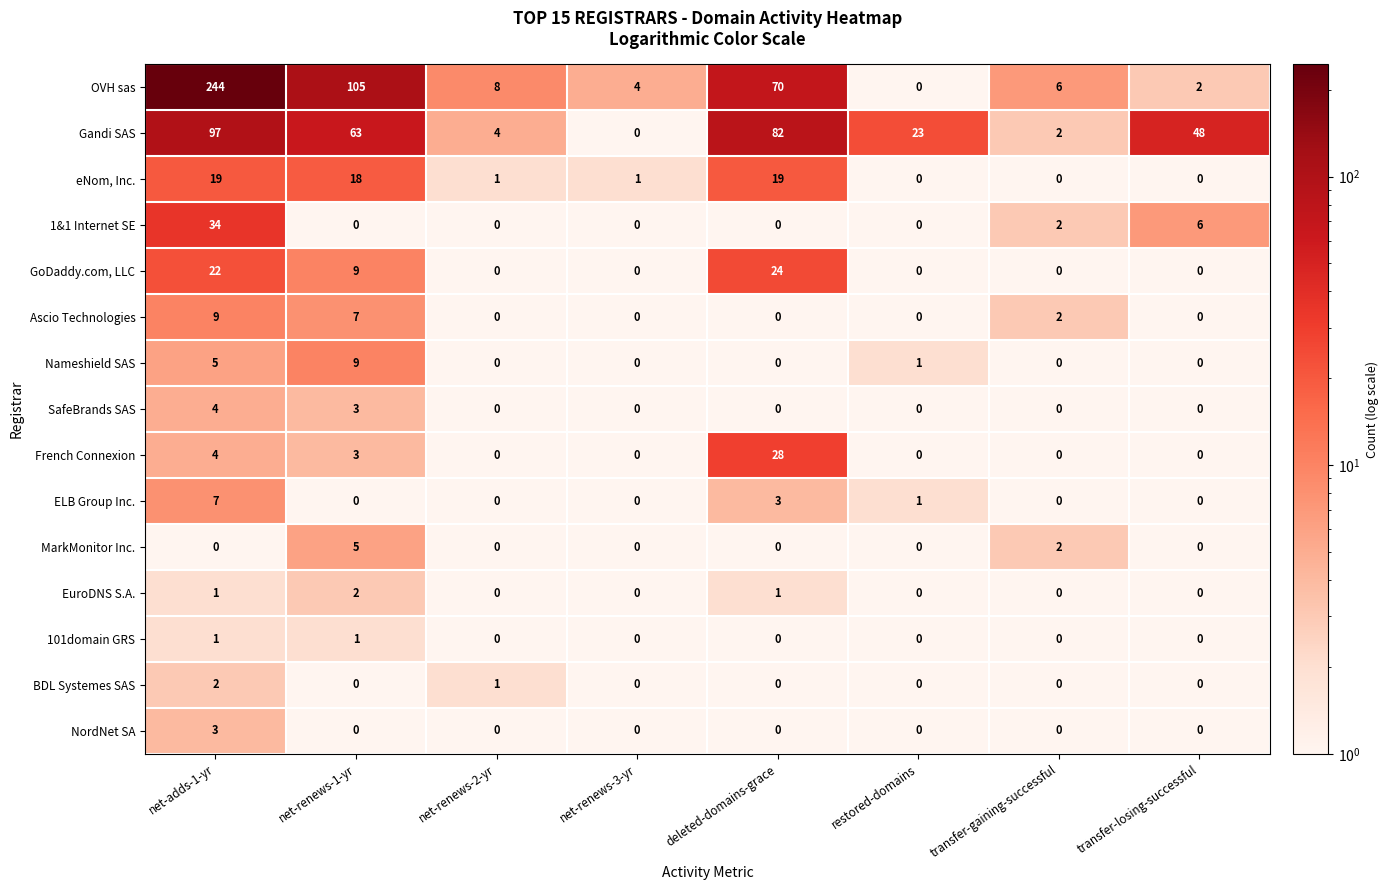

What is the highest value of the OVH sas series?

244